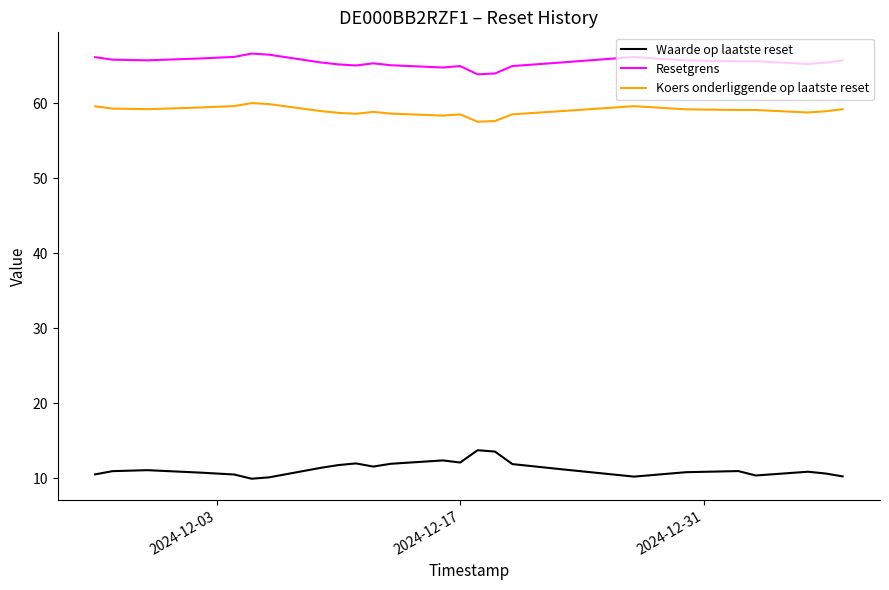

True or false: Resetgrens and Waarde op laatste reset cross at least once.

False